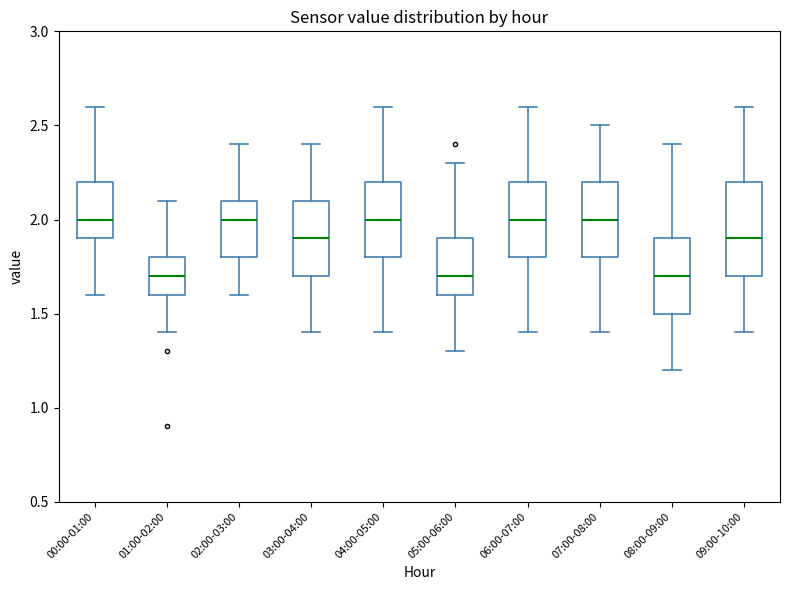

Reading left to right, read every box against the y-axis: the position of its median line, the range the box covers, and the ends of its whiskers. The values are not printed on the chart, so give them approximately, as read against the axis.

00:00-01:00: median 2.0, box 1.9 to 2.2, whiskers 1.6 to 2.6
01:00-02:00: median 1.7, box 1.6 to 1.8, whiskers 1.4 to 2.1
02:00-03:00: median 2.0, box 1.8 to 2.1, whiskers 1.6 to 2.4
03:00-04:00: median 1.9, box 1.7 to 2.1, whiskers 1.4 to 2.4
04:00-05:00: median 2.0, box 1.8 to 2.2, whiskers 1.4 to 2.6
05:00-06:00: median 1.7, box 1.6 to 1.9, whiskers 1.3 to 2.3
06:00-07:00: median 2.0, box 1.8 to 2.2, whiskers 1.4 to 2.6
07:00-08:00: median 2.0, box 1.8 to 2.2, whiskers 1.4 to 2.5
08:00-09:00: median 1.7, box 1.5 to 1.9, whiskers 1.2 to 2.4
09:00-10:00: median 1.9, box 1.7 to 2.2, whiskers 1.4 to 2.6